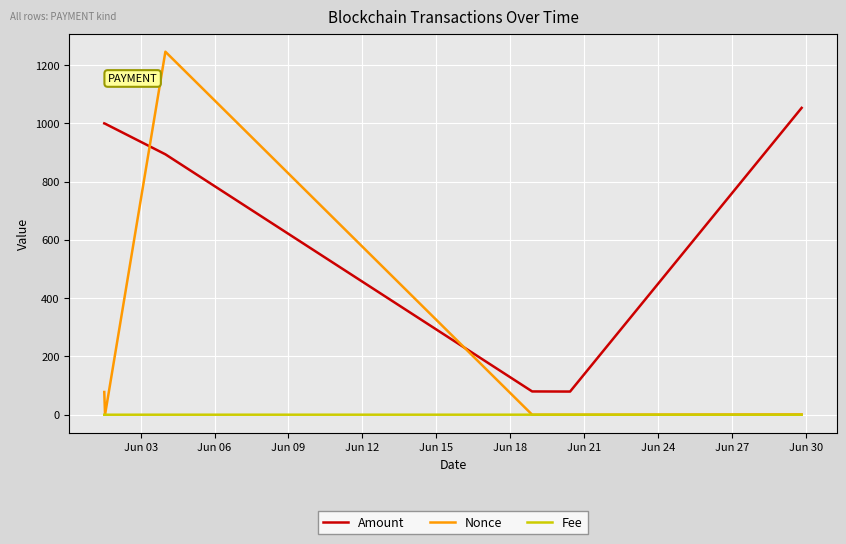

True or false: Fee and Amount intersect in this chart.

False